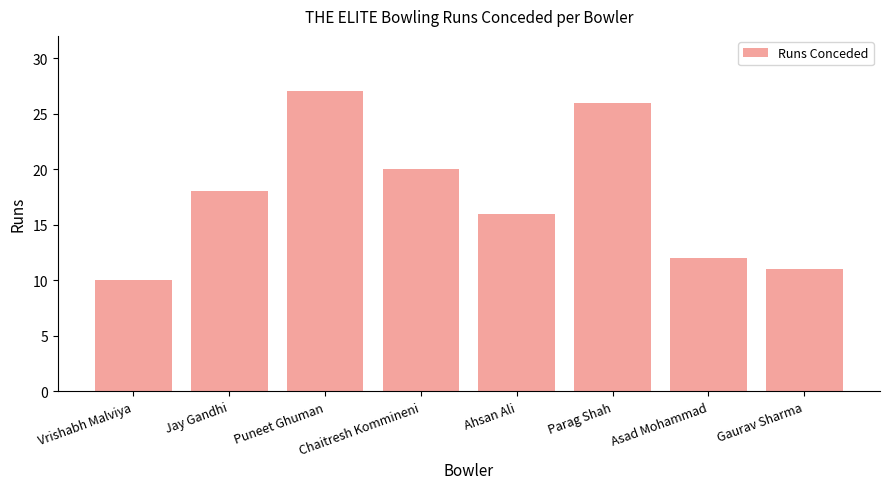

True or false: the data shows 39 at Puneet Ghuman.

False